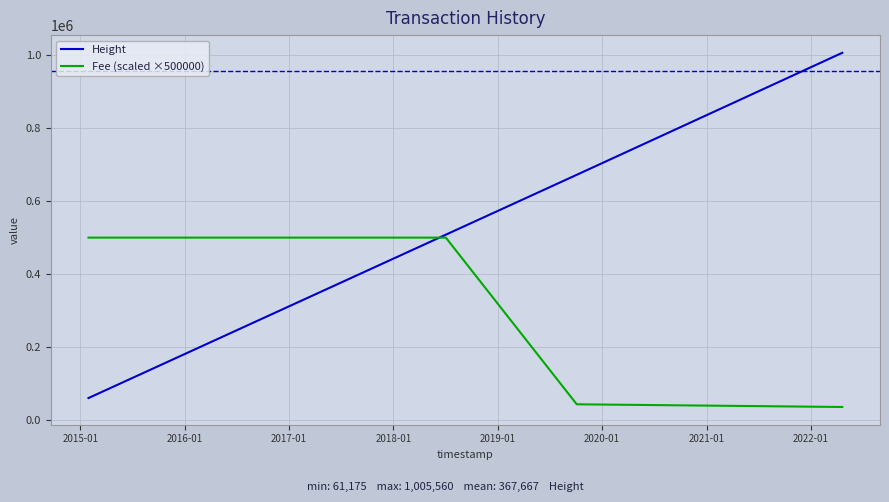

What is the highest value of the Height series?

1005560